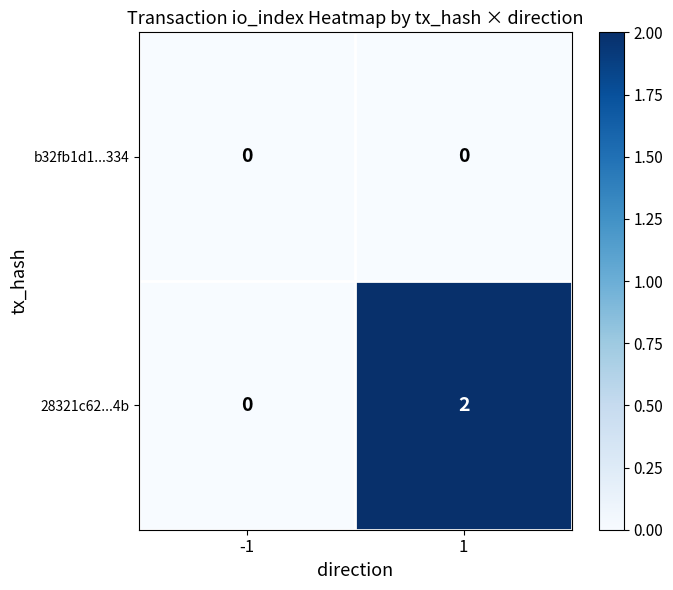

Which series has the largest range (max minus min)?

28321c62...4b